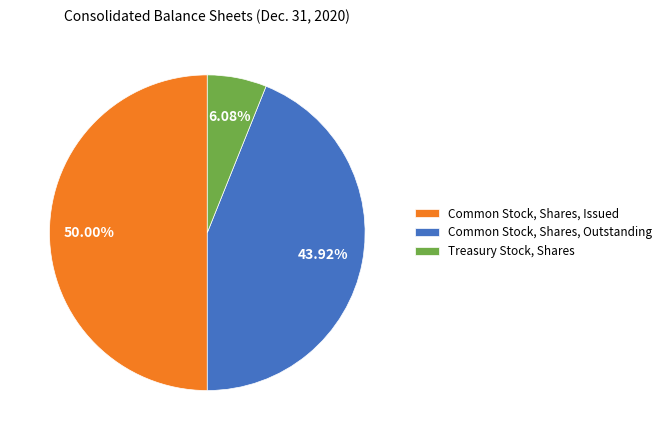

Which slice is the largest?

Common Stock, Shares, Issued